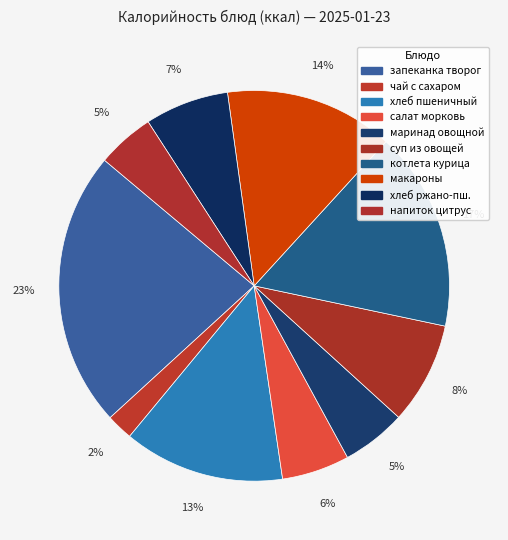

To the nearest percent, what is the difference between the largest and smallest slice percentages?

21%